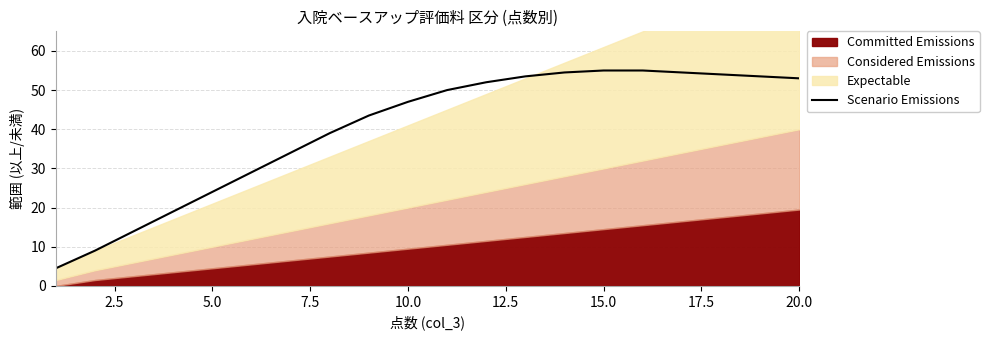

The Scenario Emissions series shows 55.0 at 15.0. True or false?

True